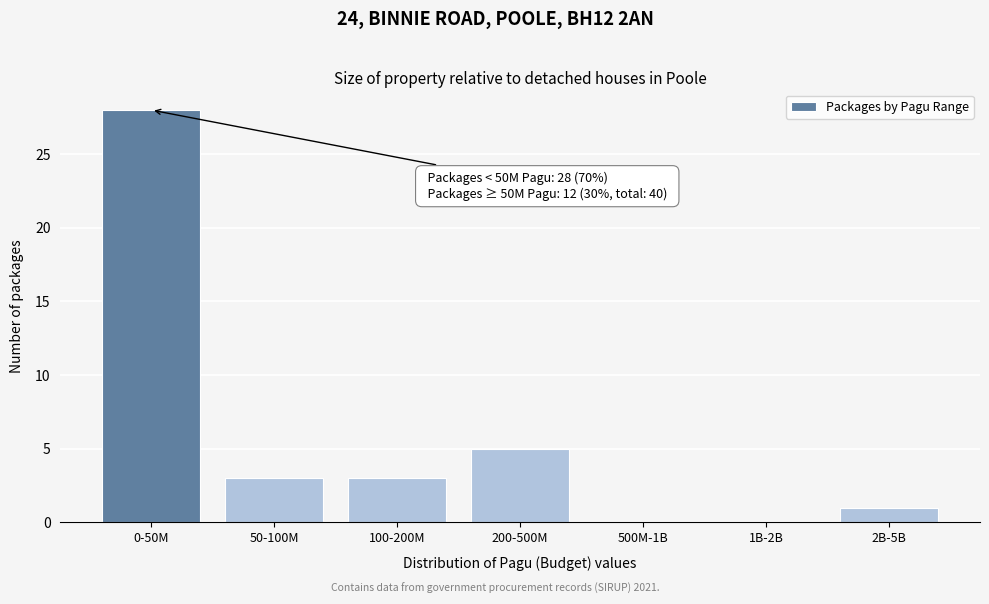

Reading left to right, what are all the values shown in this chart?

0-50M=28	50-100M=3	100-200M=3	200-500M=5	500M-1B=0	1B-2B=0	2B-5B=1